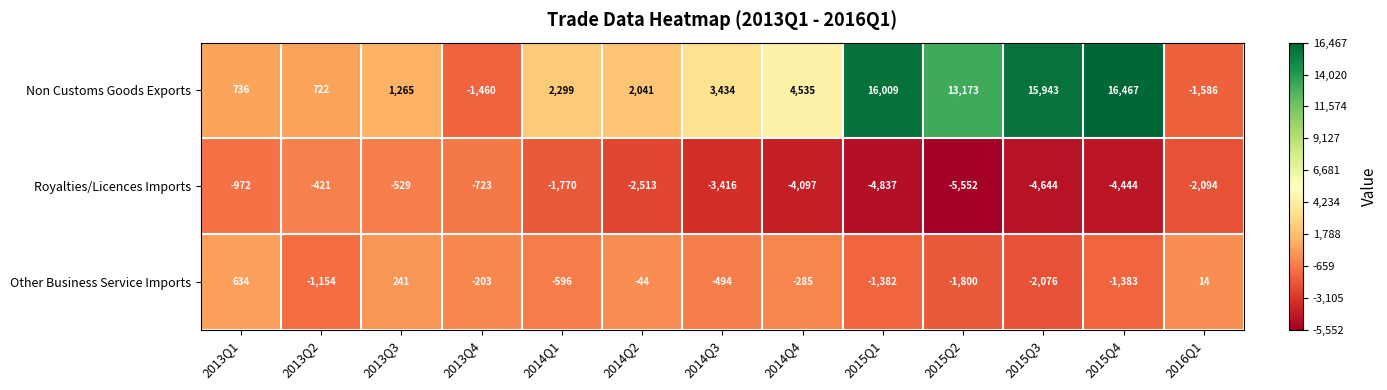

How many positive values does the Other Business Service Imports series have?

3